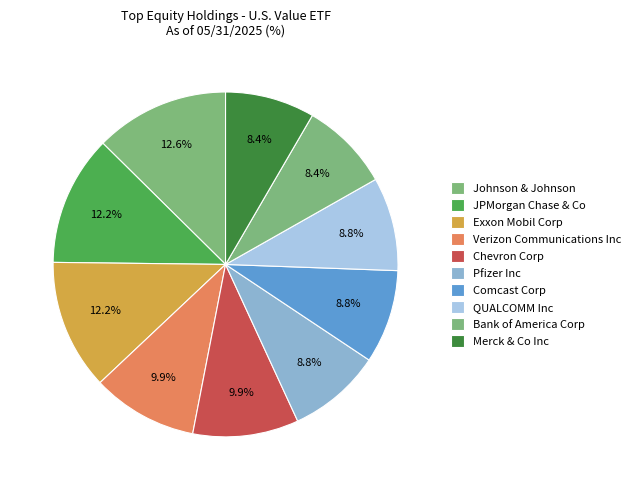

Between Verizon Communications Inc and QUALCOMM Inc, which is larger?

Verizon Communications Inc